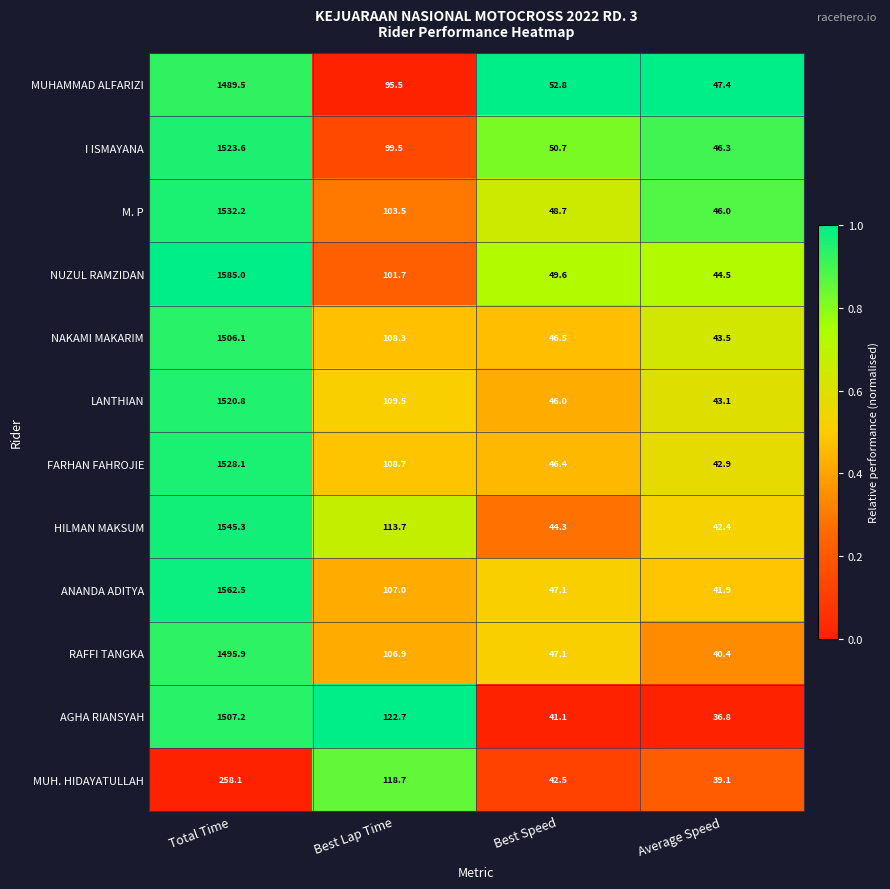

Rank the categories by HILMAN MAKSUM value from lowest to highest.

Average Speed, Best Speed, Best Lap Time, Total Time